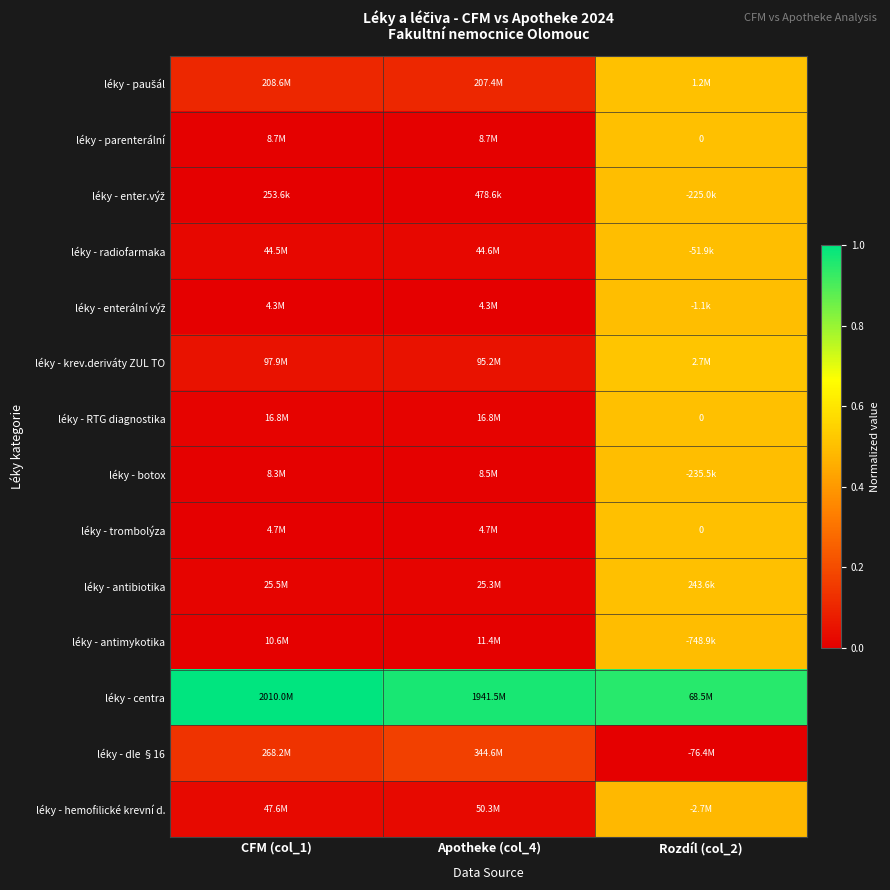

Is it true that léky - antibiotika equals 0.0 at CFM (col_1)?

False